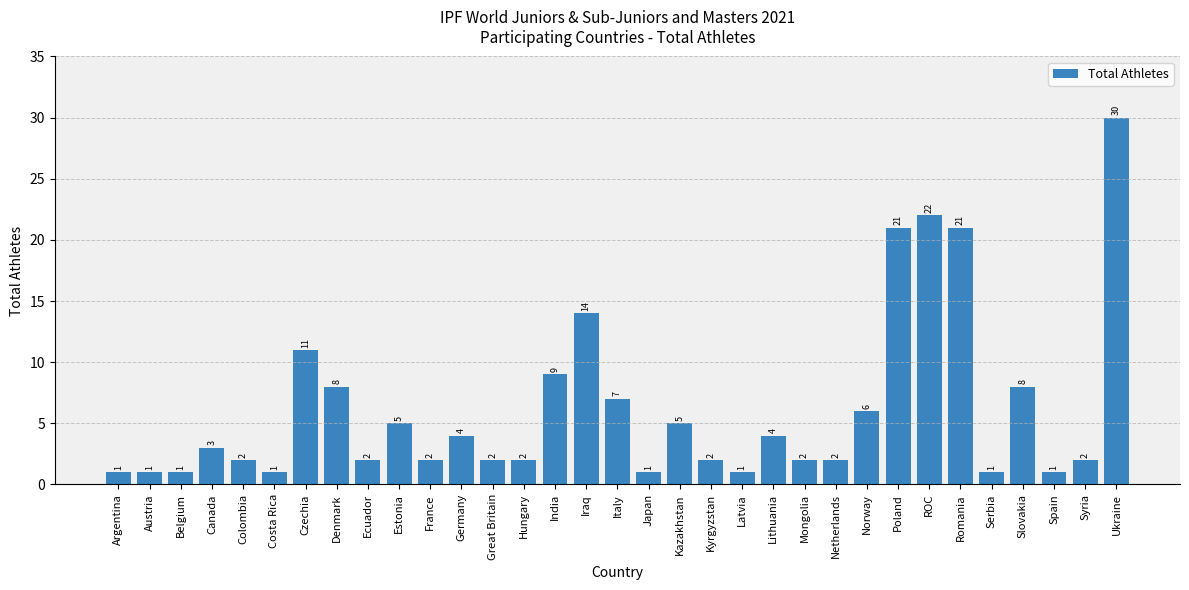

True or false: the data shows 23 at Iraq.

False